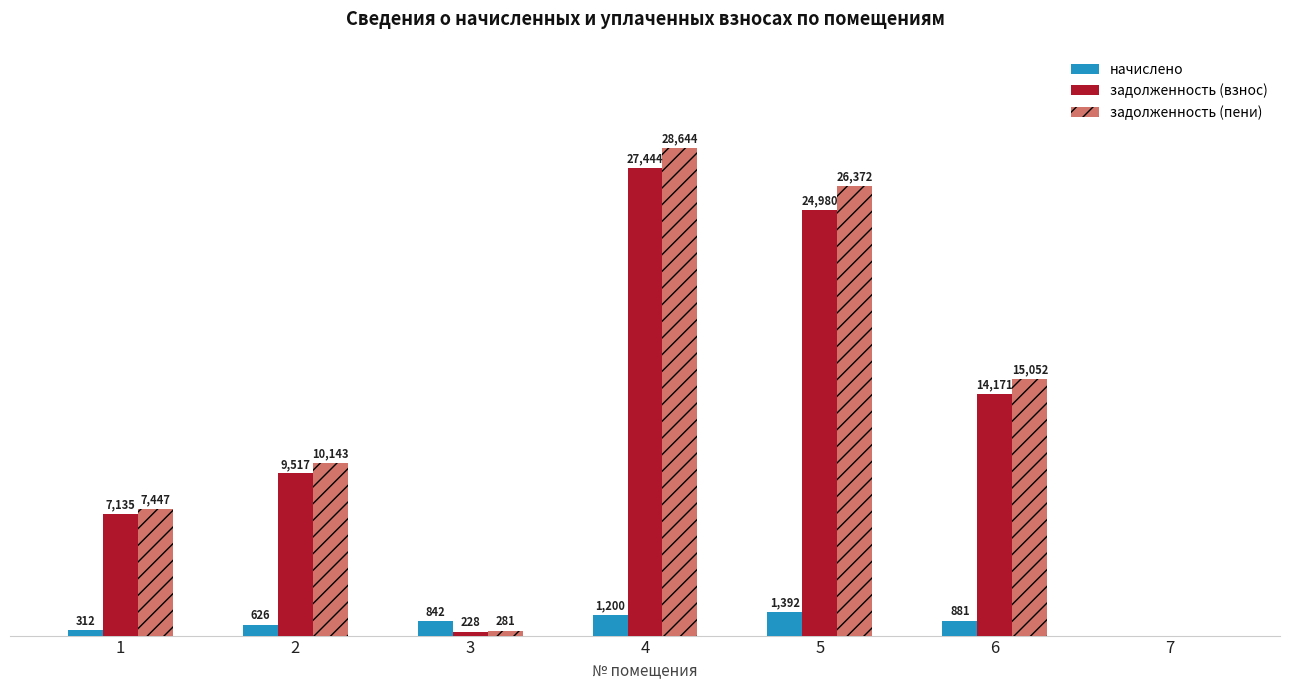

Reading right to left, extract all data points from this chart.

начислено: 0.0	880.8	1392.0	1200.0	842.4	626.4	312.0
задолженность (взнос): 0.0	14170.9	24979.8	27444.0	228.2	9516.7	7135.4
задолженность (пени): 0.0	15051.7	26371.8	28644.0	280.8	10143.1	7447.4